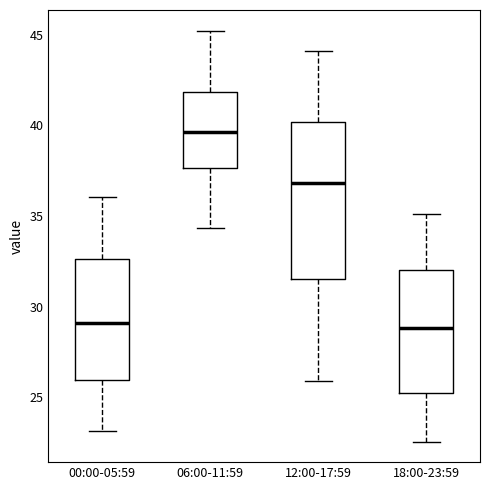

Where does the median line of the box for 06:00-11:59 sit on the y-axis? The values are not printed on the chart, so give them approximately, as read against the axis.

39.5